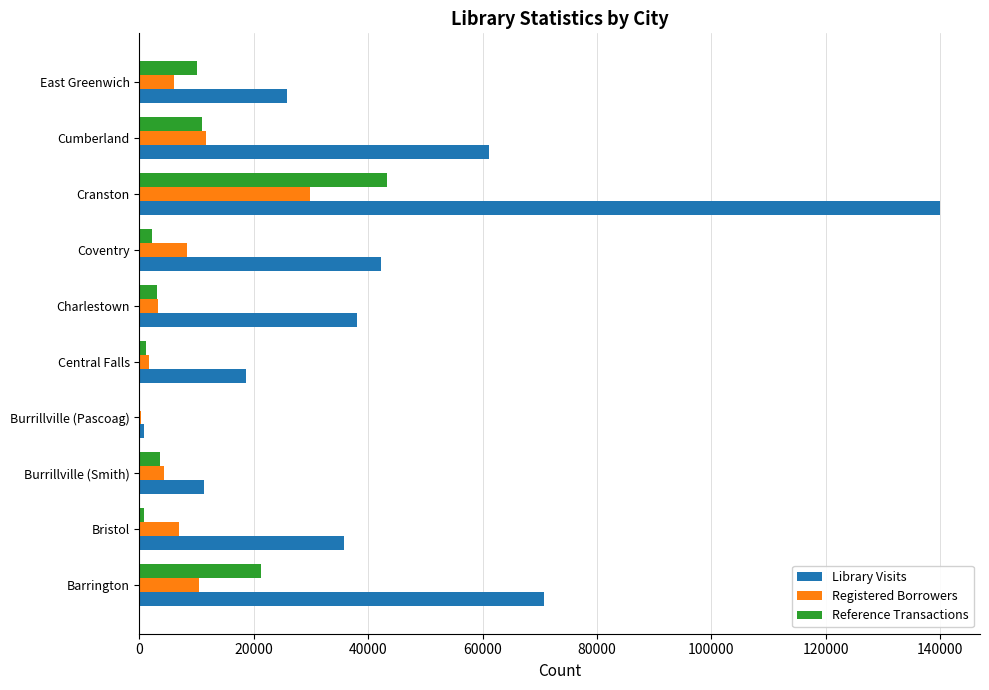

True or false: Reference Transactions has a value of 3650 at Burrillville (Smith).

True